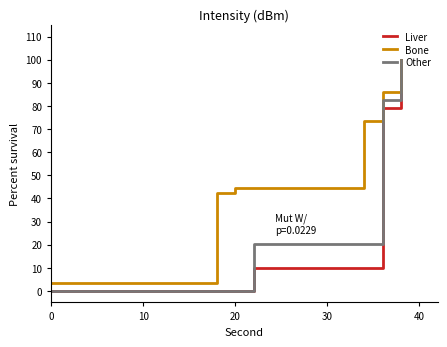

How many lines are shown in the chart?

3